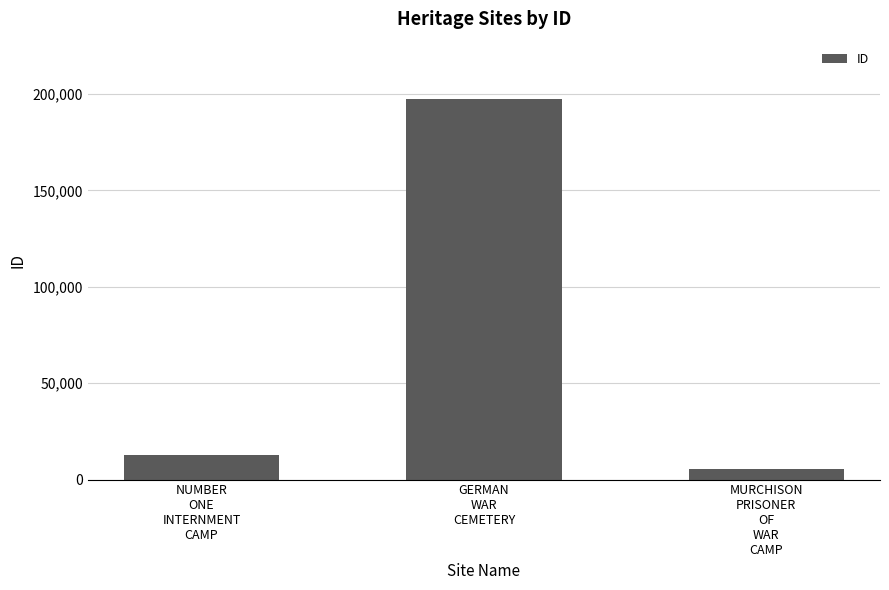

The chart shows a value of 12854 at NUMBER
ONE
INTERNMENT
CAMP. True or false?

True